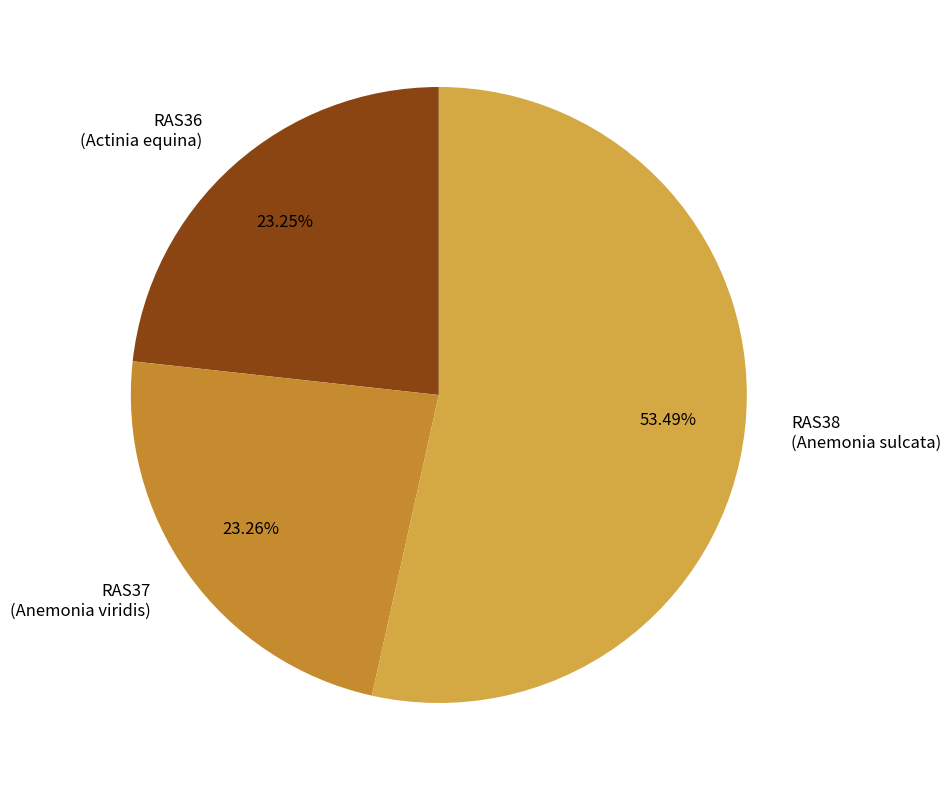

Is there a majority slice in this chart?

Yes